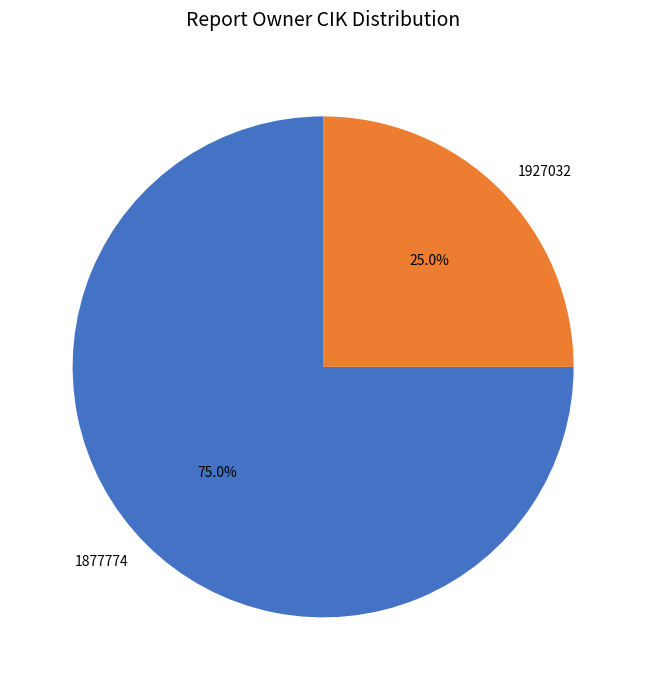

Count the number of slices in the pie.

2